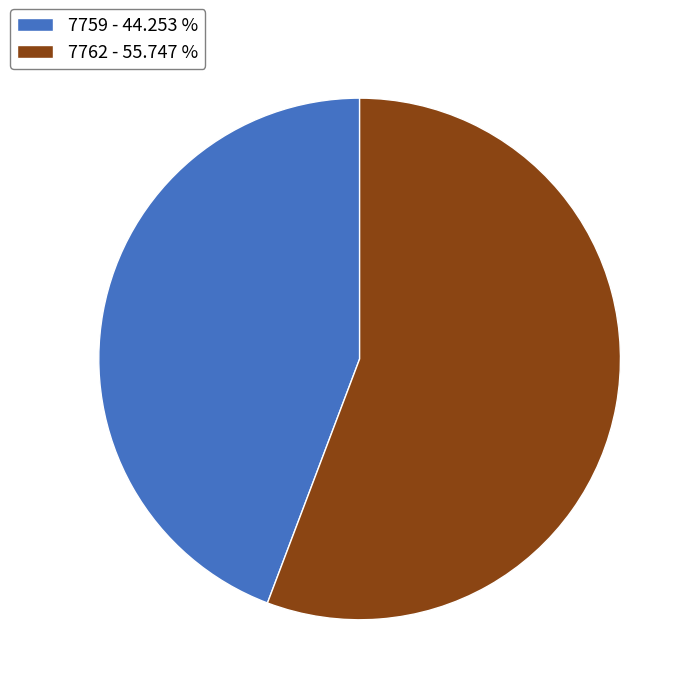

What is the ratio of the value at 7762 to the value at 7759?

1.3